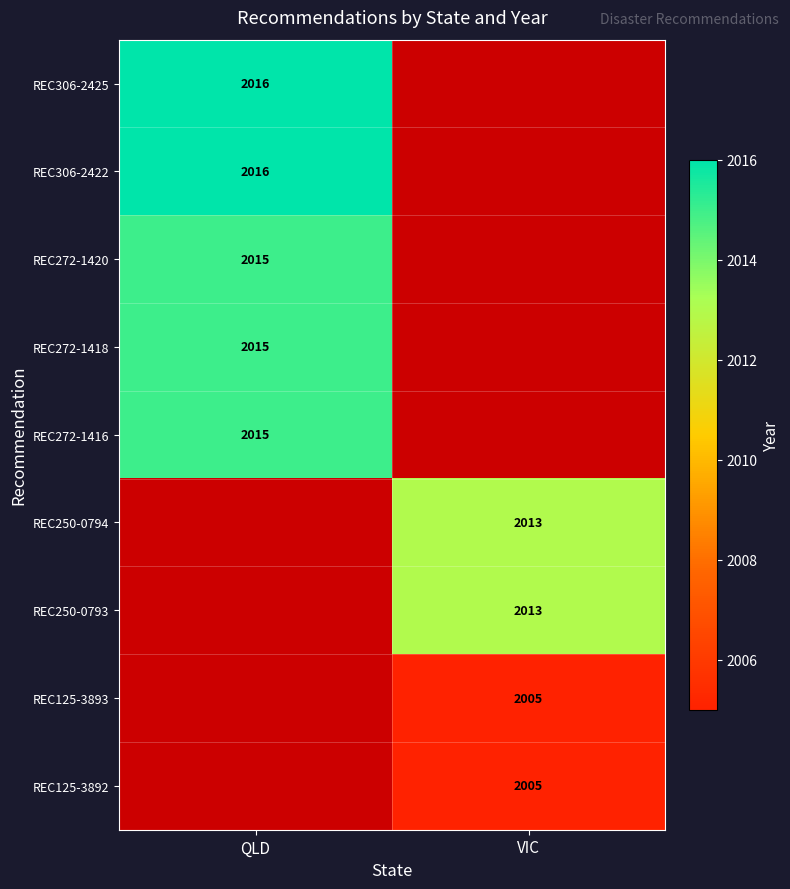

The value of REC250-0794 at VIC is 2013. True or false?

True